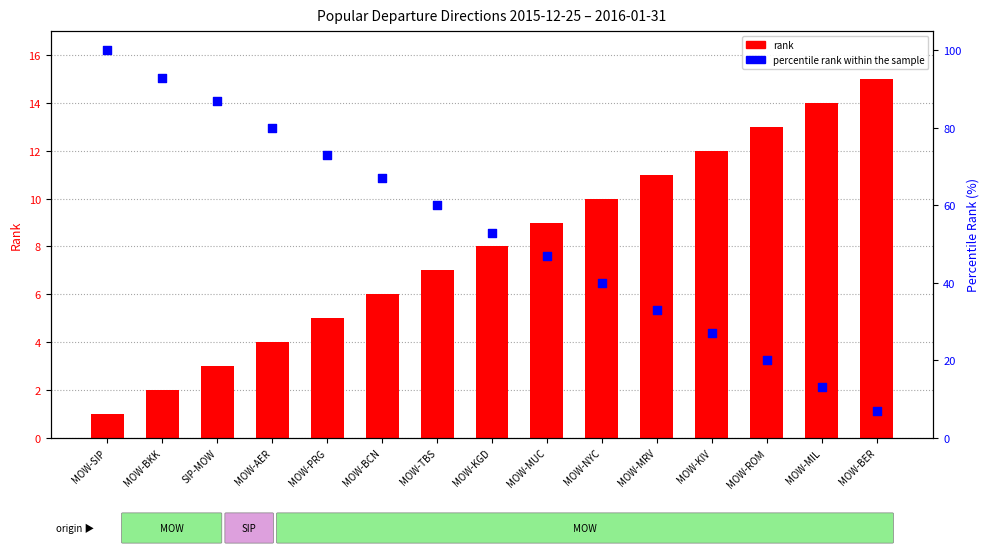

What are all the series names shown in the legend?

rank, percentile rank within the sample